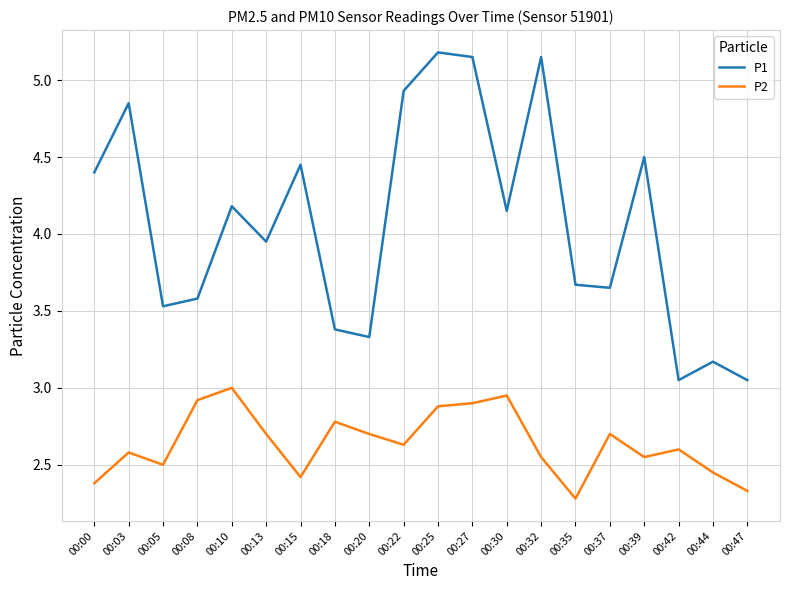

What is the difference between the maximum and minimum values in the P2 series?

0.7